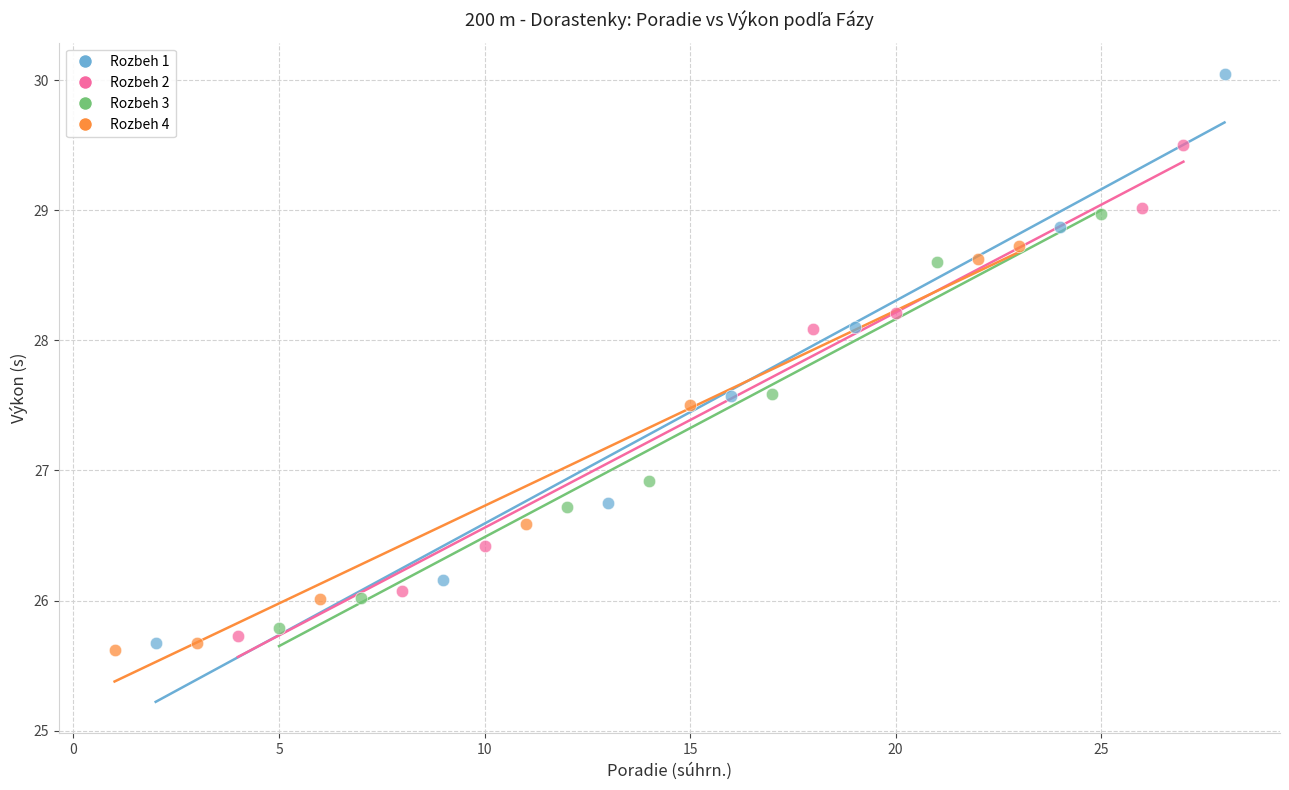

Which series contains the highest Y value?

Rozbeh 1